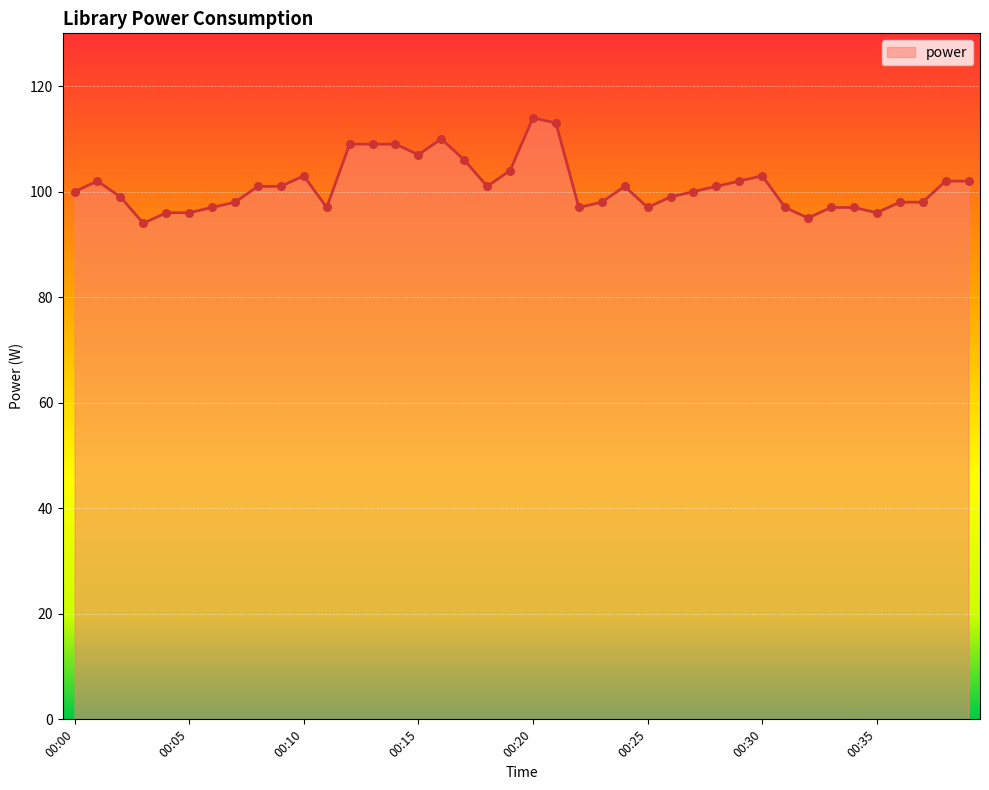

What is the greatest value displayed?

114